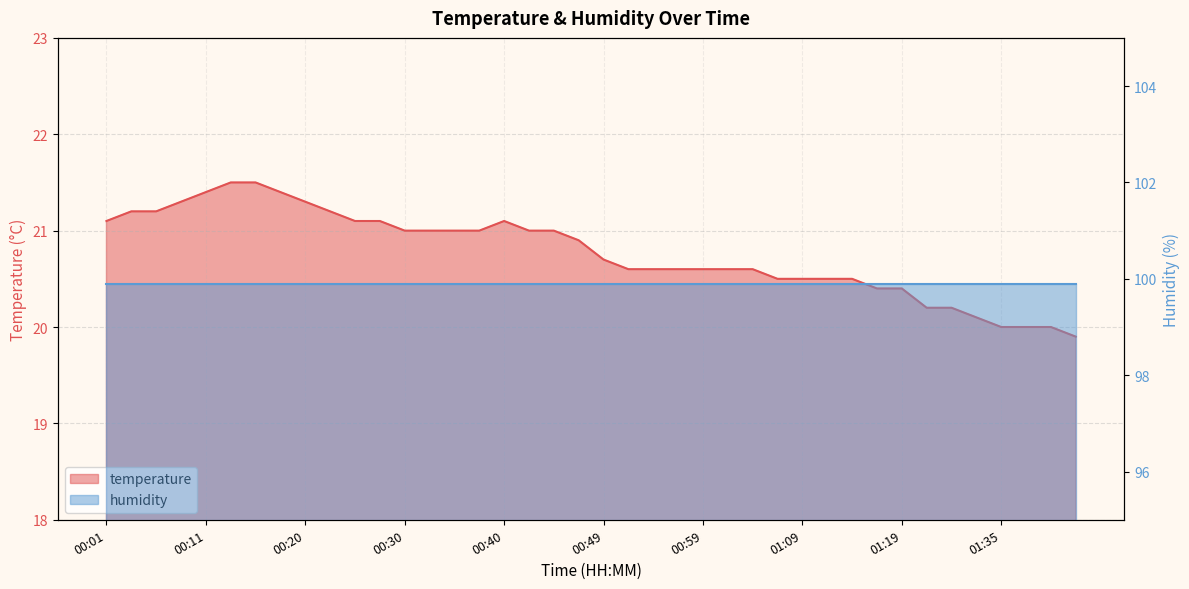

Reading right to left, extract all data points from this chart.

19.9	20.0	20.0	20.0	20.1	20.2	20.2	20.4	20.4	20.5	20.5	20.5	20.5	20.6	20.6	20.6	20.6	20.6	20.6	20.7	20.9	21.0	21.0	21.1	21.0	21.0	21.0	21.0	21.1	21.1	21.2	21.3	21.4	21.5	21.5	21.4	21.3	21.2	21.2	21.1